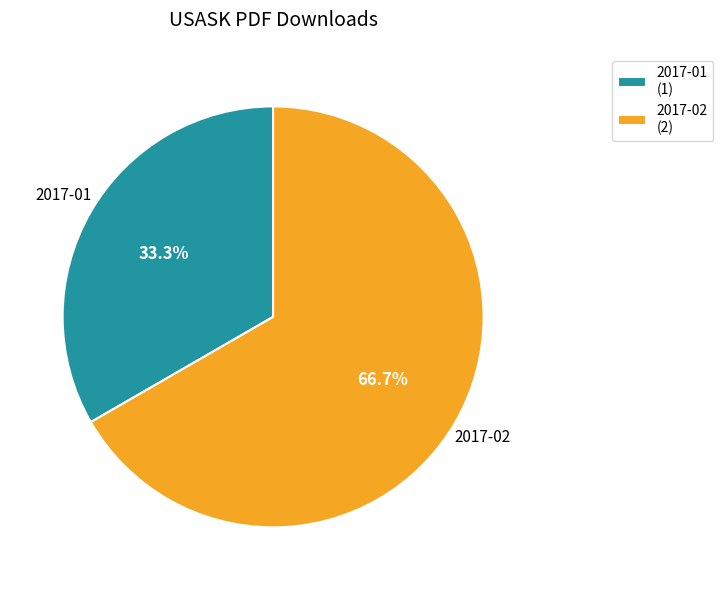

Which category accounts for the majority?

2017-02 (2)